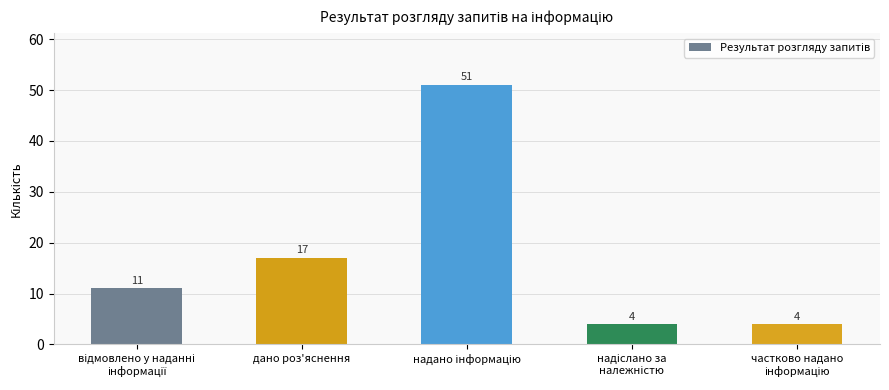

How many bars are there in total?

5